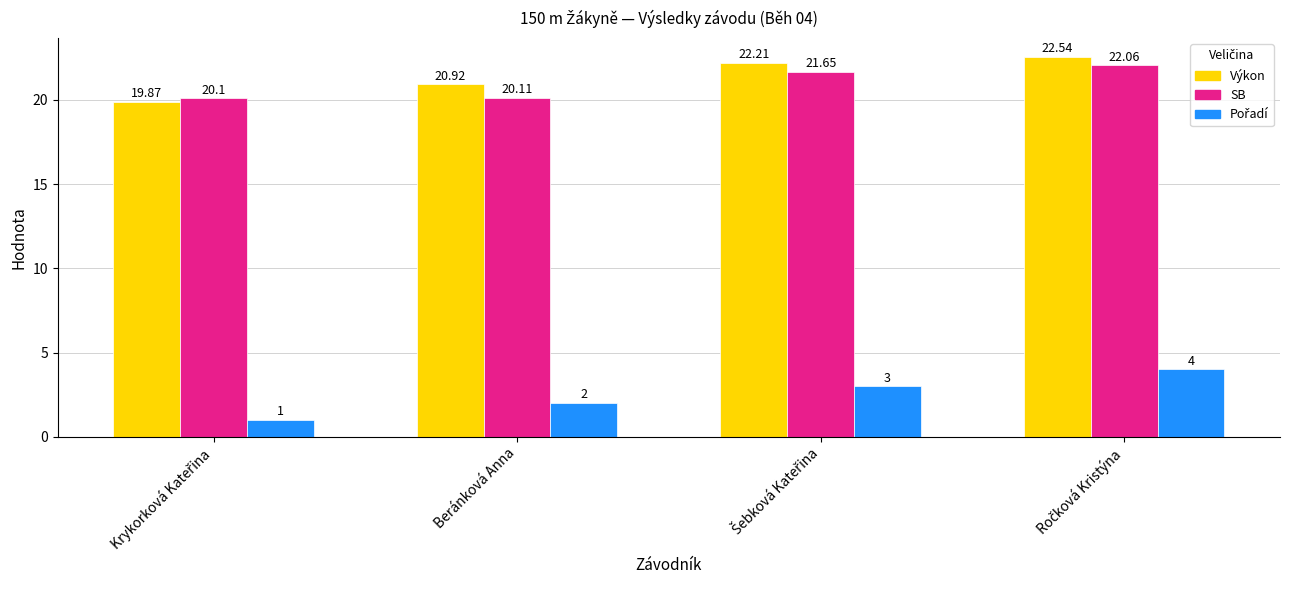

At how many categories does at least one series exceed 20?

4